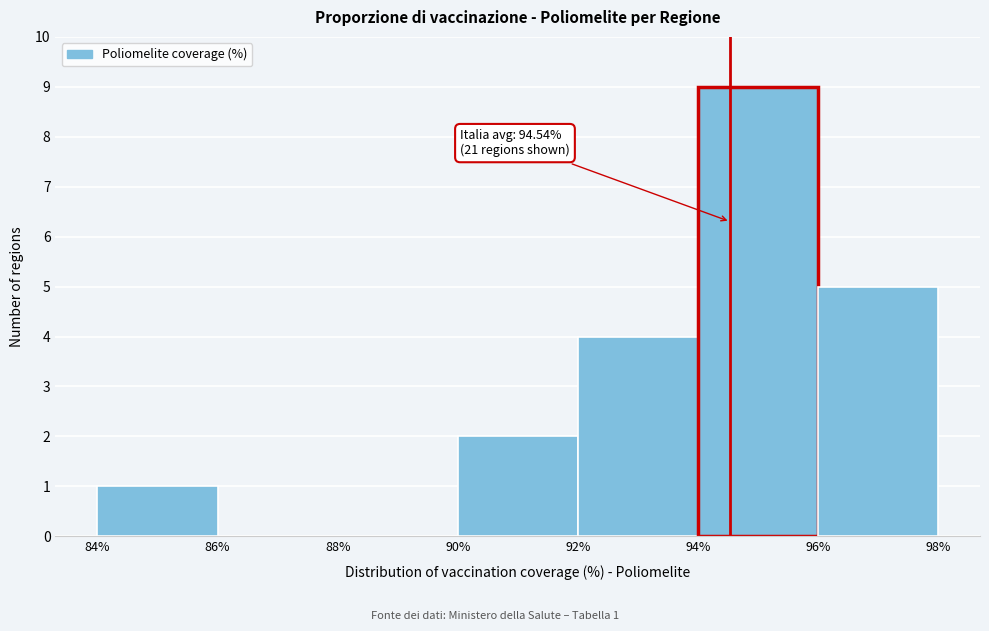

Over which range of the x-axis is the bar tallest?

94% to 96%